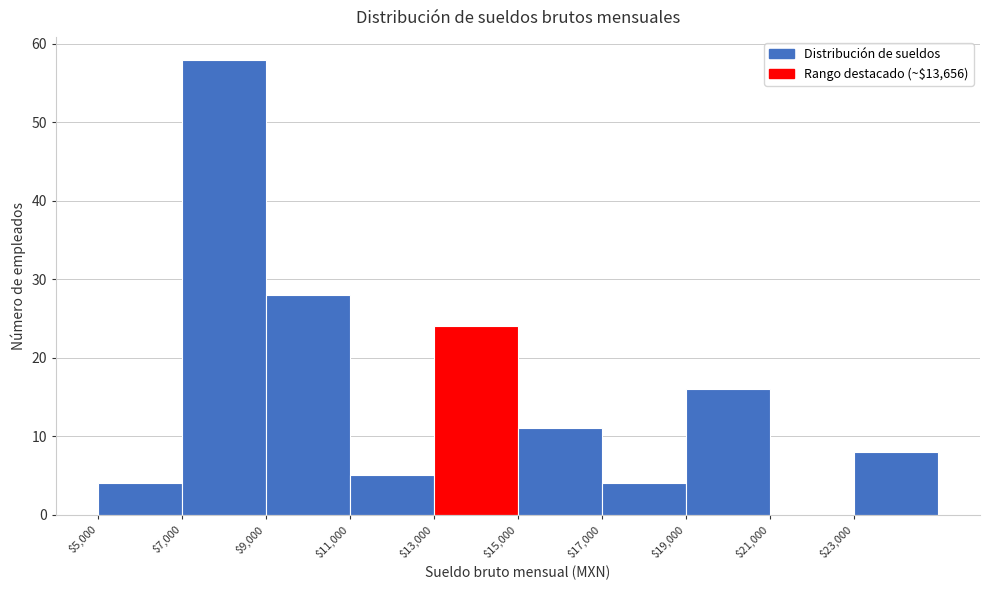

How tall is the bar that spans 7000 to 9000 on the x-axis? The values are not printed on the chart, so give them approximately, as read against the axis.

58